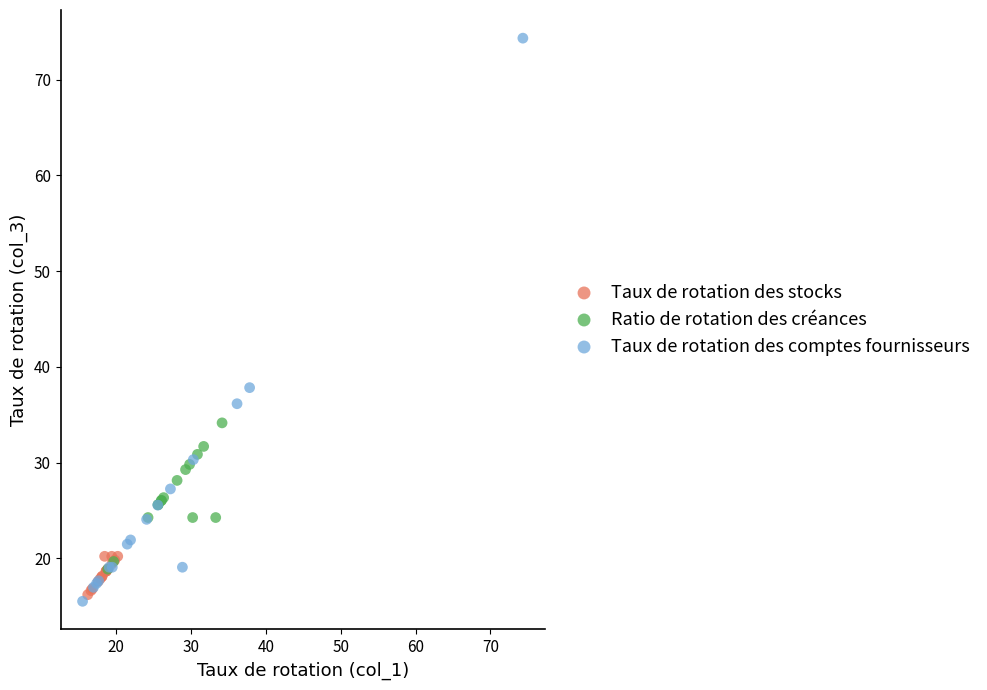

Which series reaches the maximum Y coordinate?

Taux de rotation des comptes fournisseurs